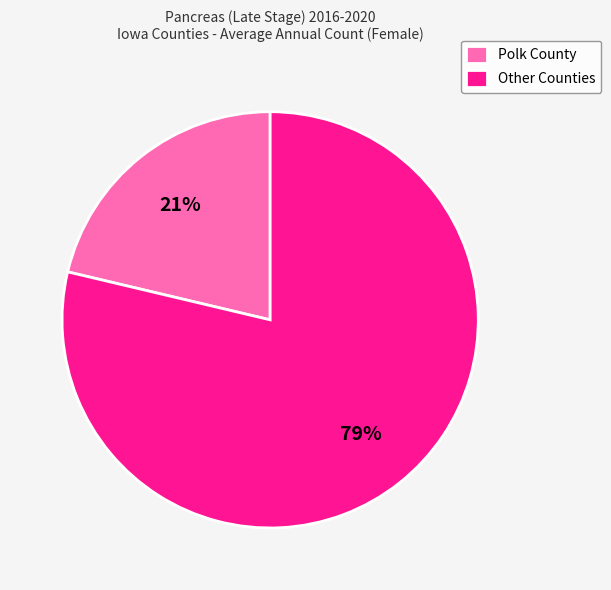

Combined, do Polk County and Other Counties account for over 50%?

Yes